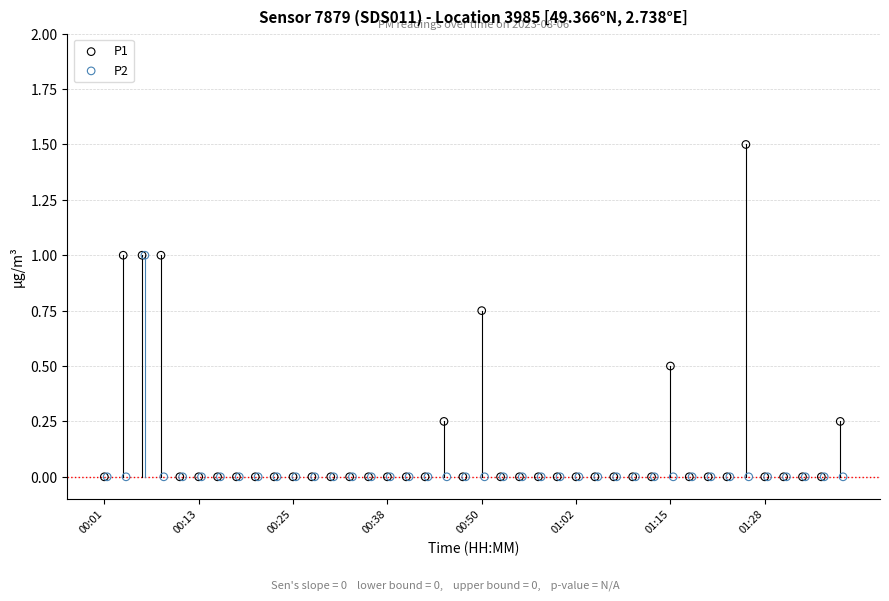

Which series has the widest spread of Y values?

P1